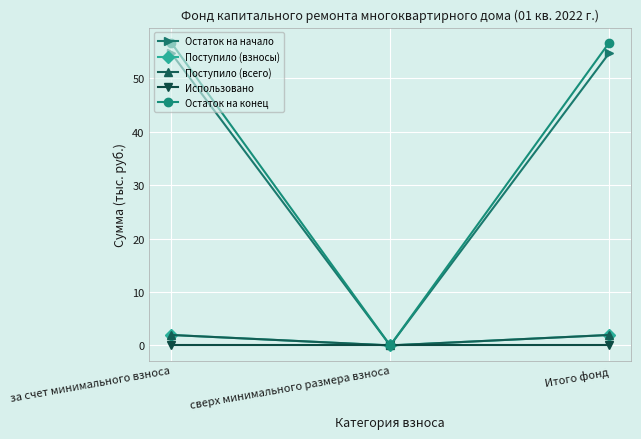

What is the value of the Поступило (всего) point at the 3rd from the left?

2.0